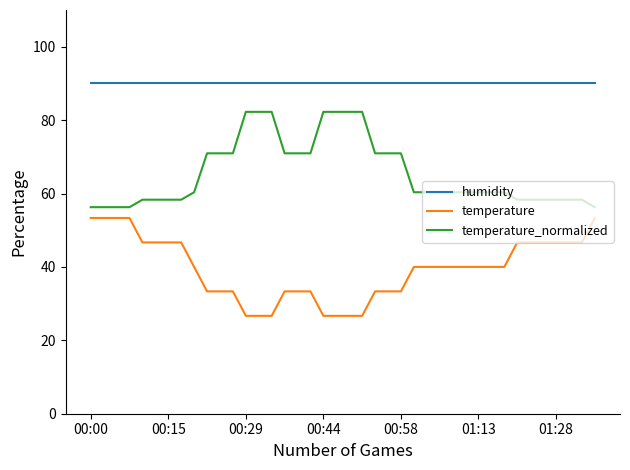

What is the sum of all temperature_normalized values?

2621.9